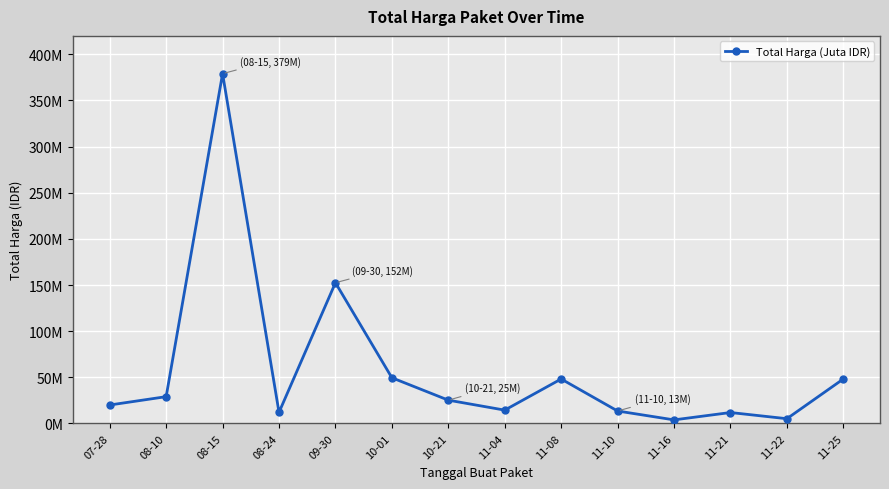

What is the change in value from 08-10 to 11-21?

-17200000